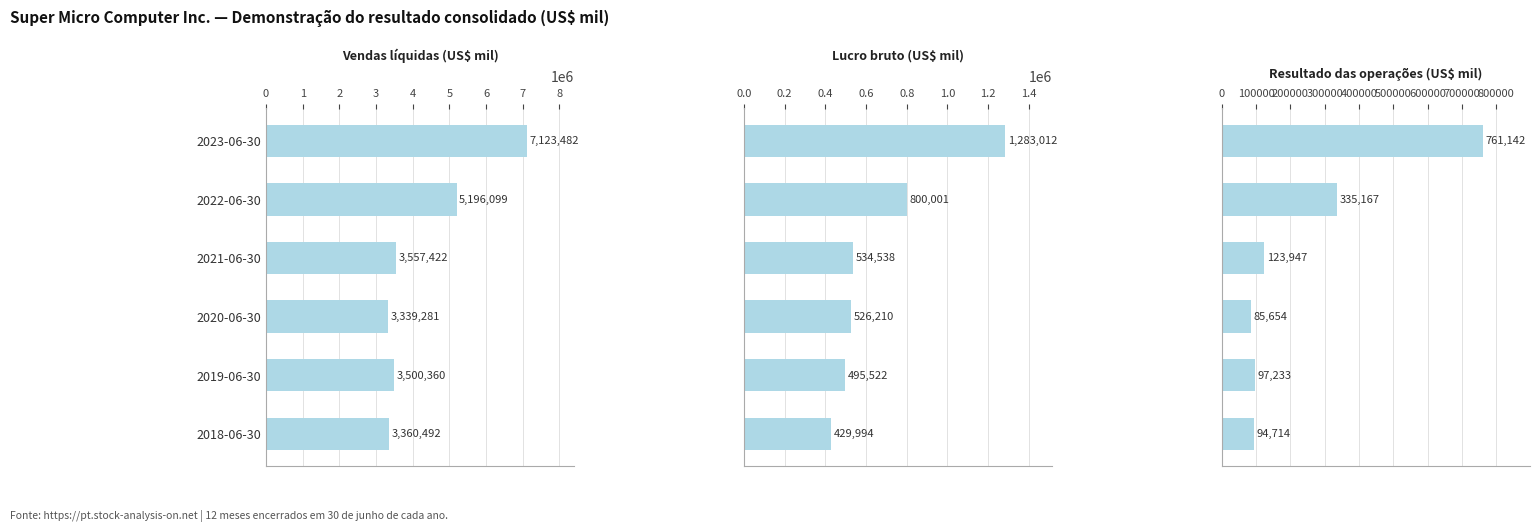

What is the value of the Resultado das operações bar at the 5th from the left?

97233